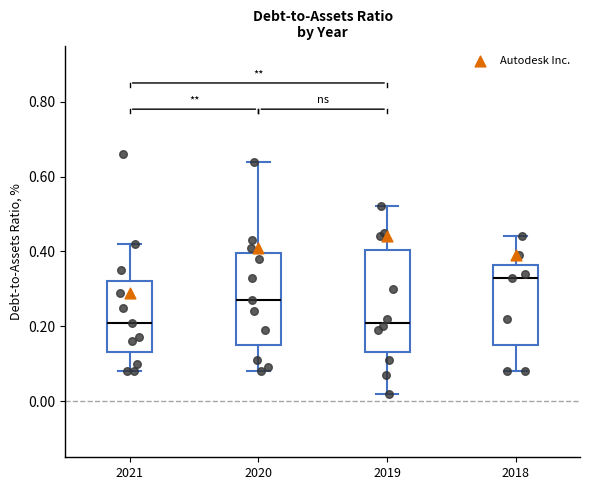

Reading left to right, read every box against the y-axis: the position of its median line, the range the box covers, and the ends of its whiskers. The values are not printed on the chart, so give them approximately, as read against the axis.

2021: median 0.22, box 0.14 to 0.32, whiskers 0.08 to 0.42
2020: median 0.28, box 0.16 to 0.40, whiskers 0.08 to 0.64
2019: median 0.22, box 0.14 to 0.40, whiskers 0.02 to 0.52
2018: median 0.34, box 0.16 to 0.36, whiskers 0.08 to 0.44